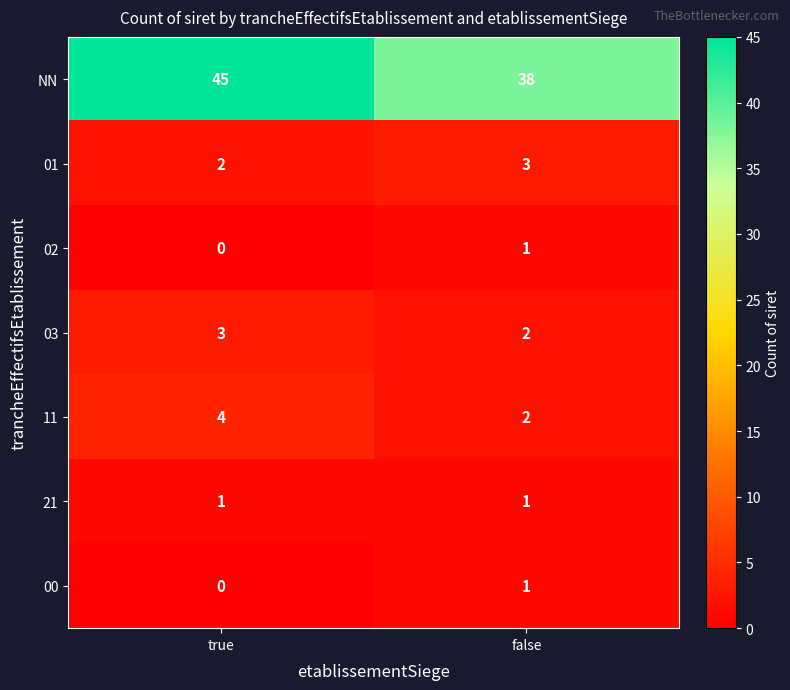

What is the difference between the highest and lowest values at true?

45